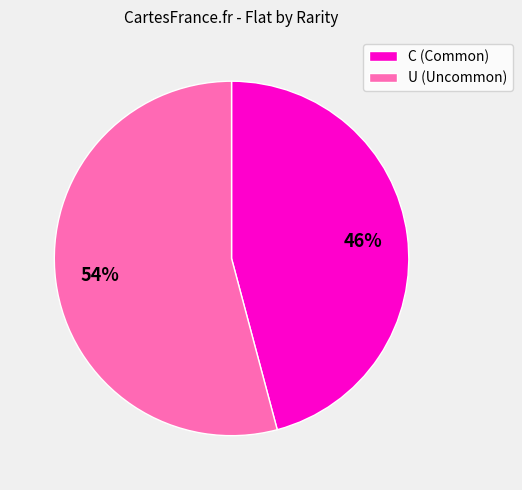

Does any single category account for the majority?

Yes